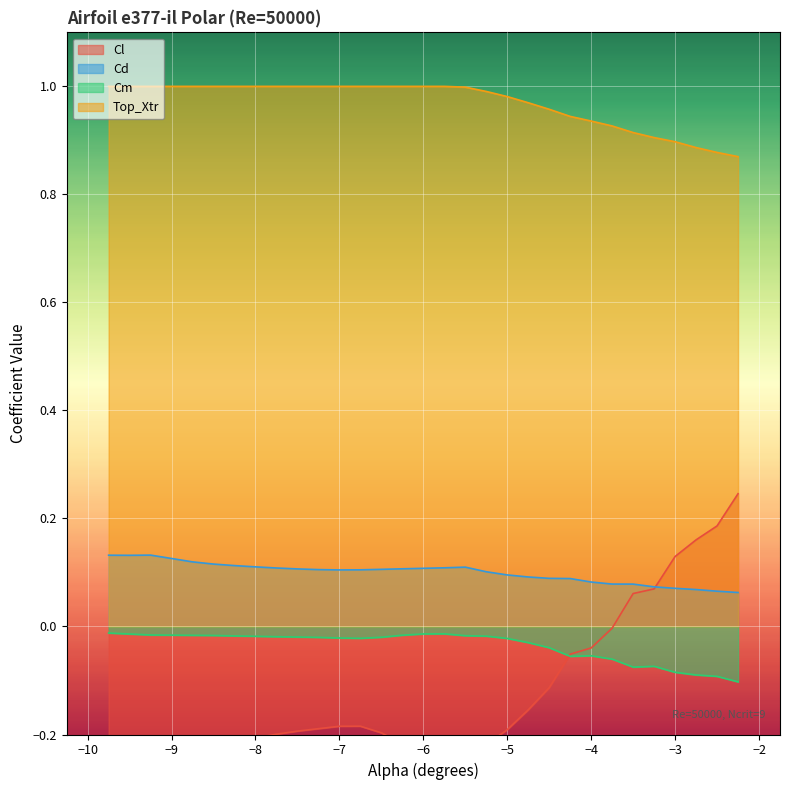

True or false: Cd has more than 2 interior local peaks.

False